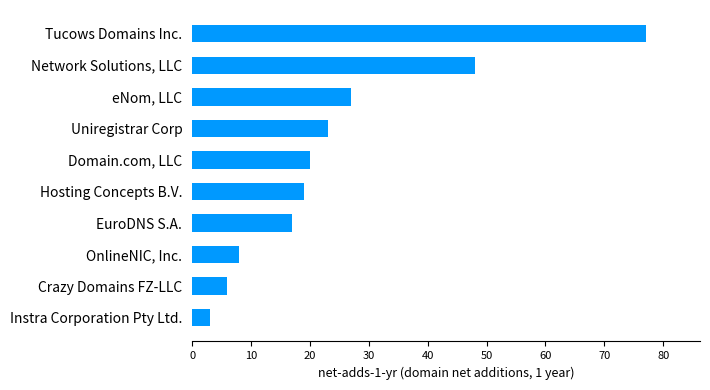

Rank the categories by value from highest to lowest.

Tucows Domains Inc., Network Solutions, LLC, eNom, LLC, Uniregistrar Corp, Domain.com, LLC, Hosting Concepts B.V., EuroDNS S.A., OnlineNIC, Inc., Crazy Domains FZ-LLC, Instra Corporation Pty Ltd.